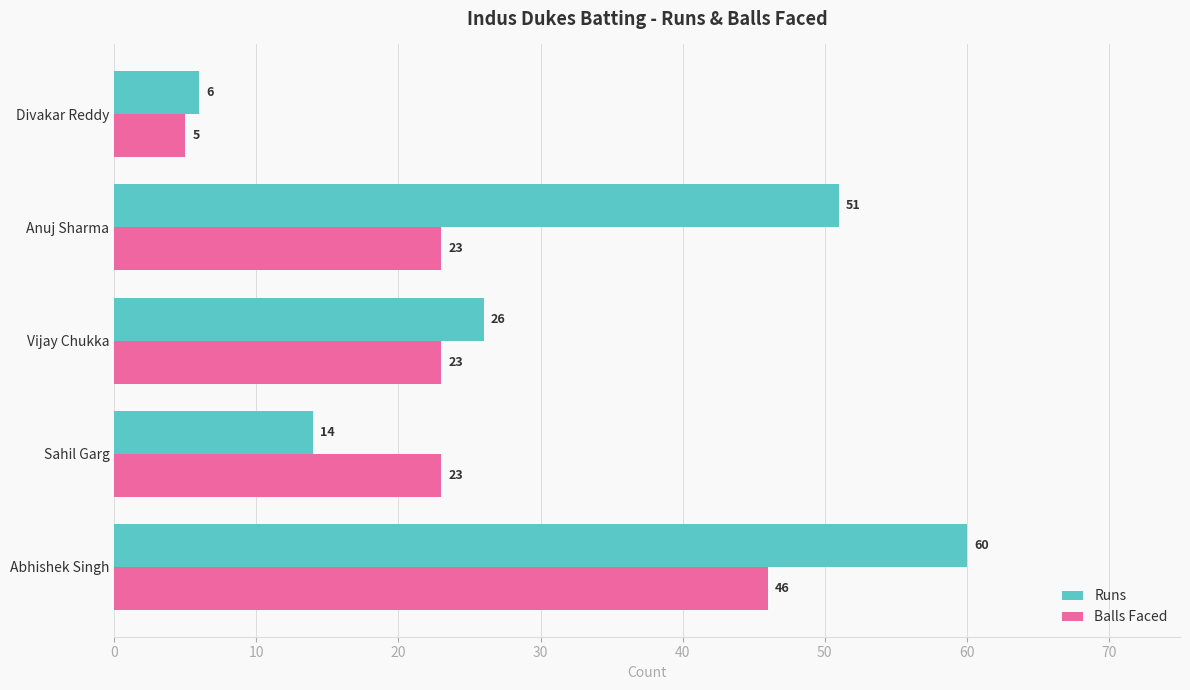

Which series has the largest total across all categories?

Runs